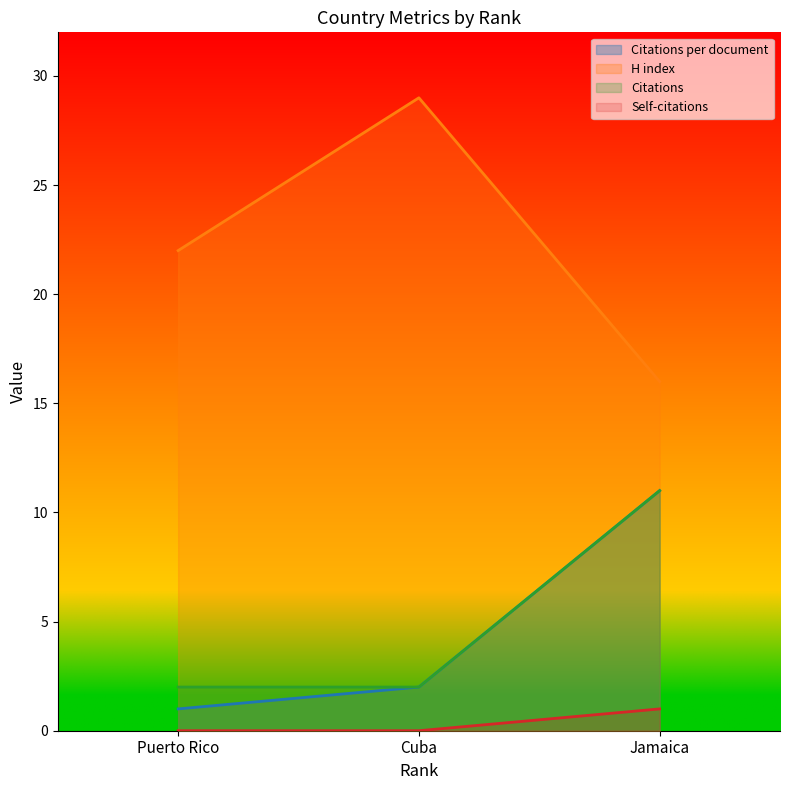

How many distinct data groups are displayed?

4